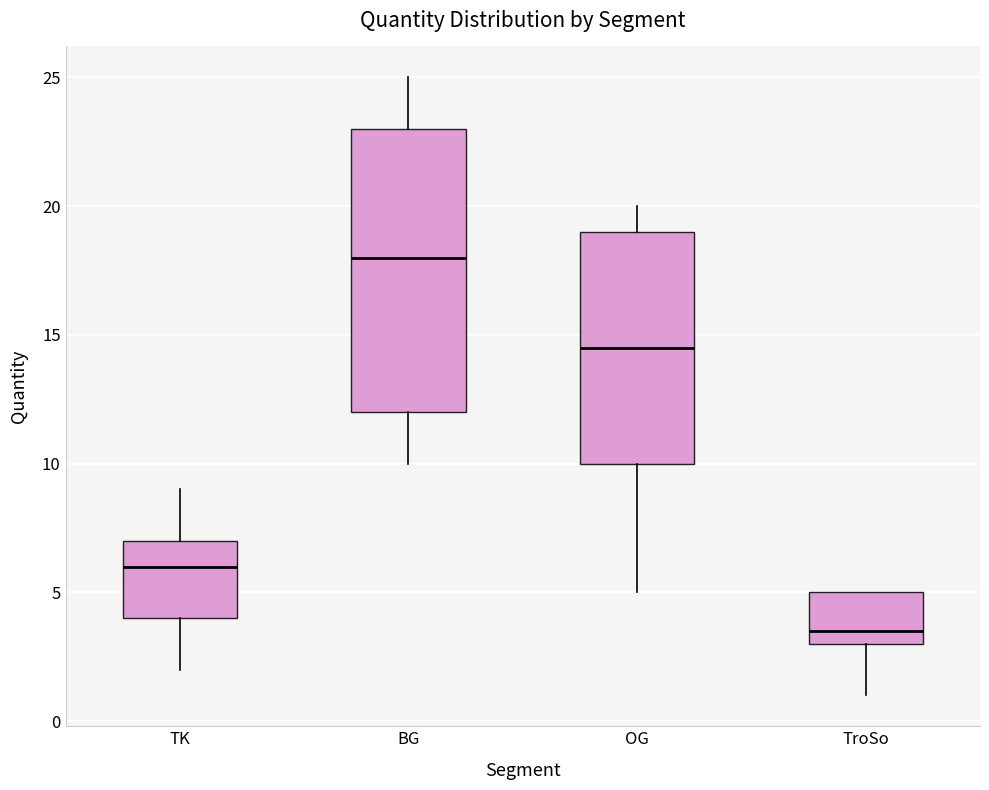

Which box is the tallest, from its lower edge to its upper edge?

BG